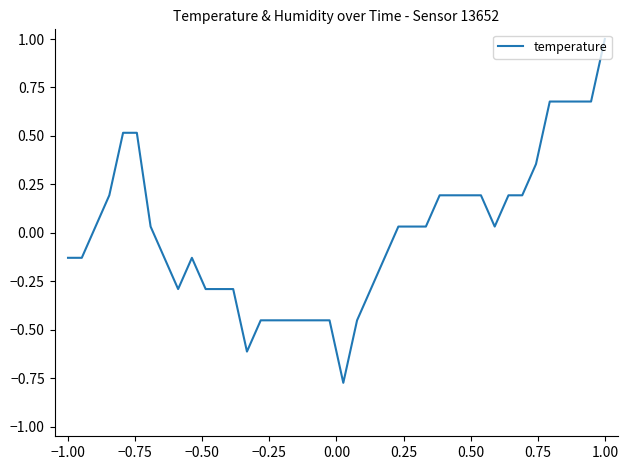

What is the maximum value shown in the chart?

1.0